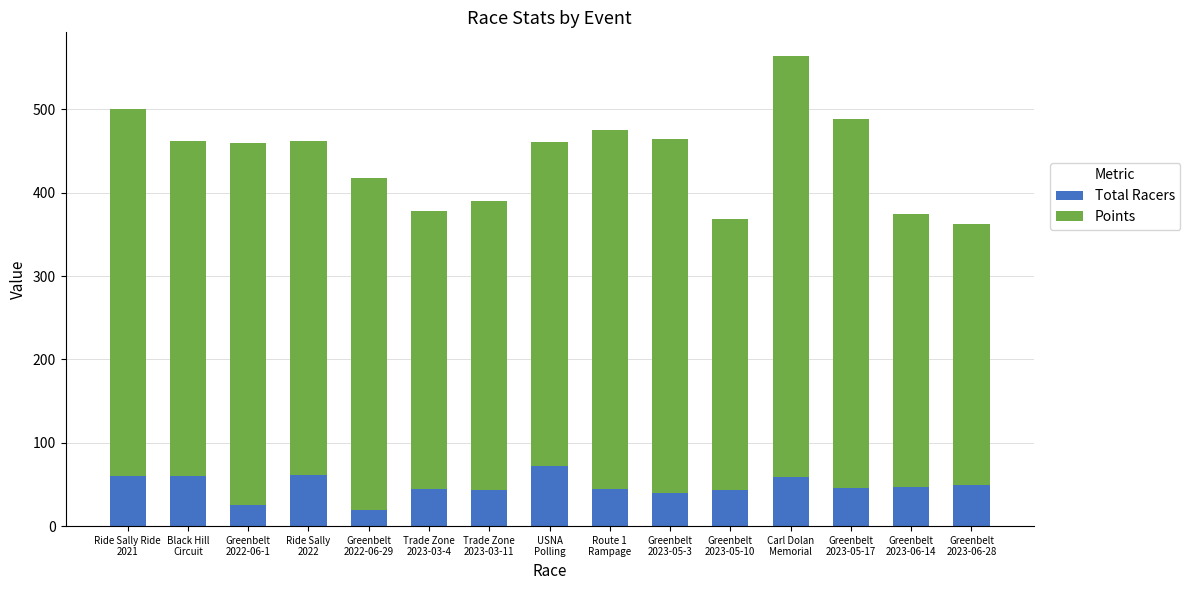

What is the average value of the Total Racers series?

47.5